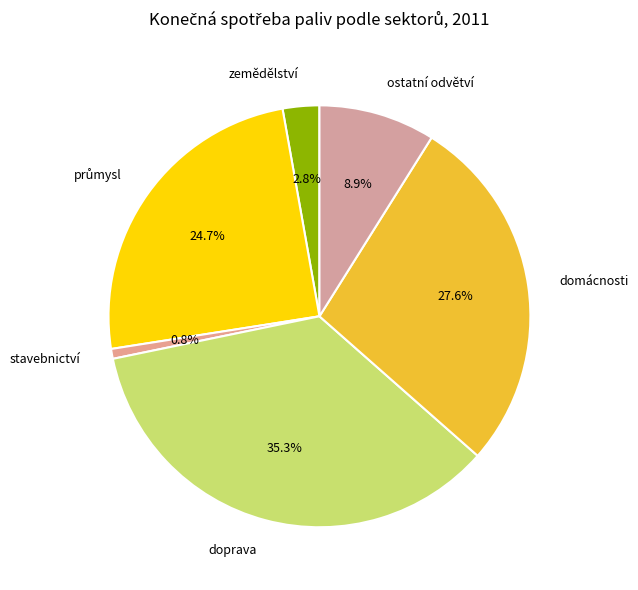

Which has a higher value, doprava or domácnosti?

doprava